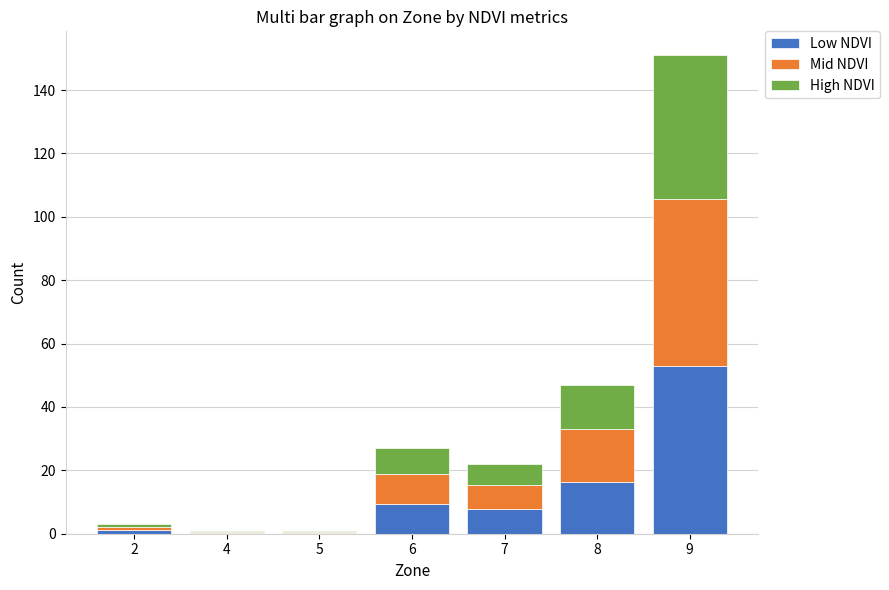

At which category is the sum across all series the highest?

9